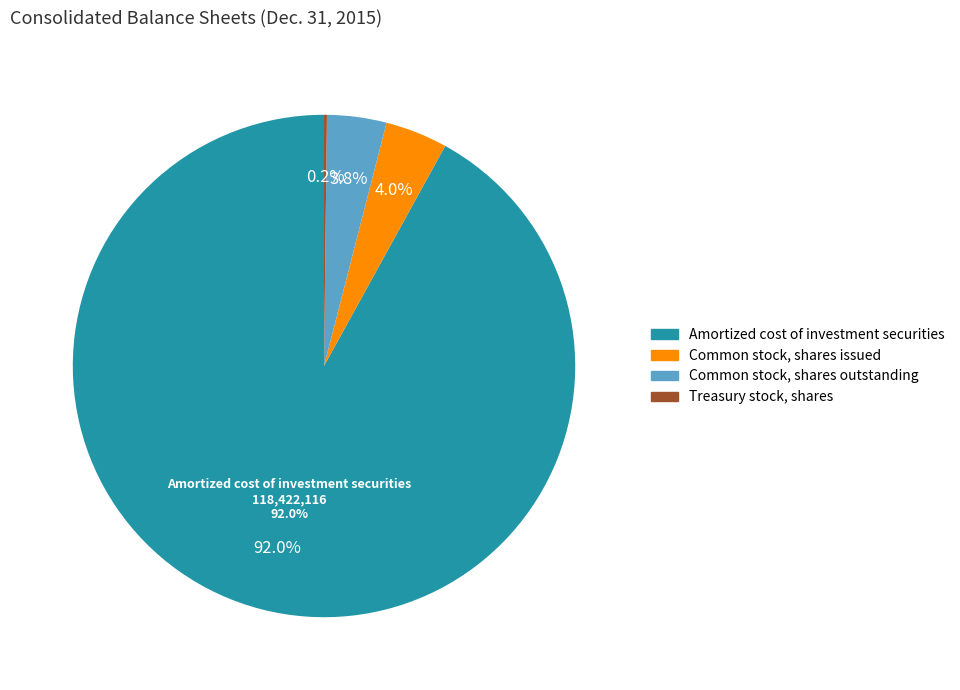

Is there any slice that represents more than half of the pie?

Yes